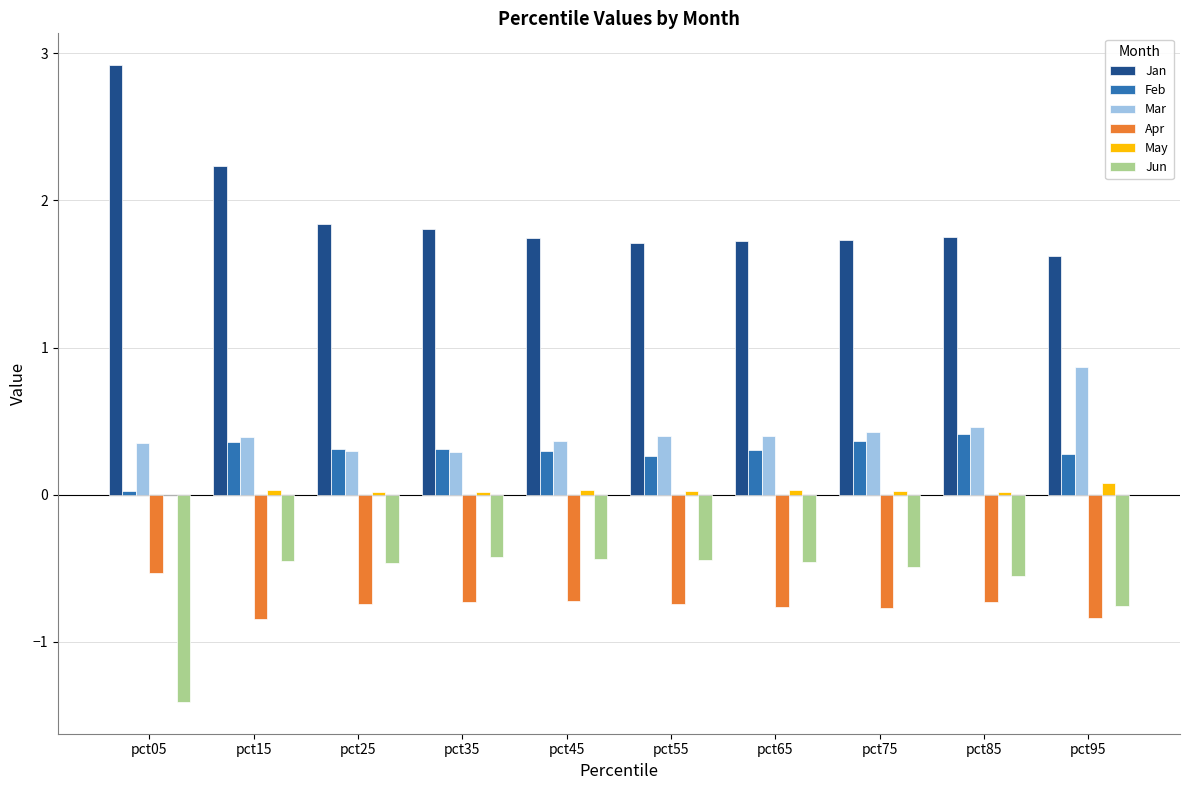

How many series are shown in this chart?

6